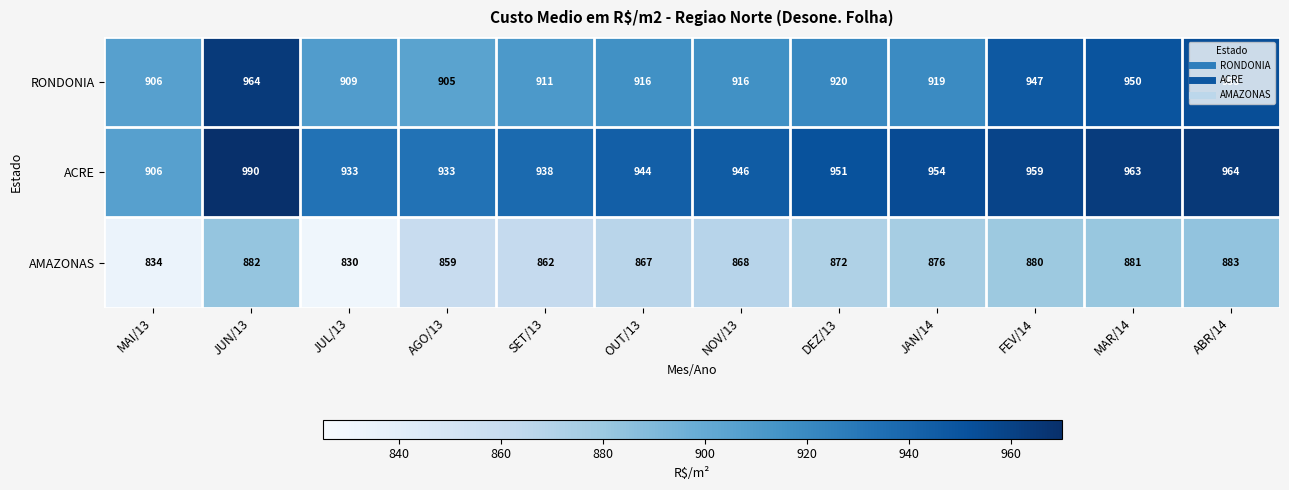

Which series changed the most between SET/13 and ABR/14?

RONDONIA